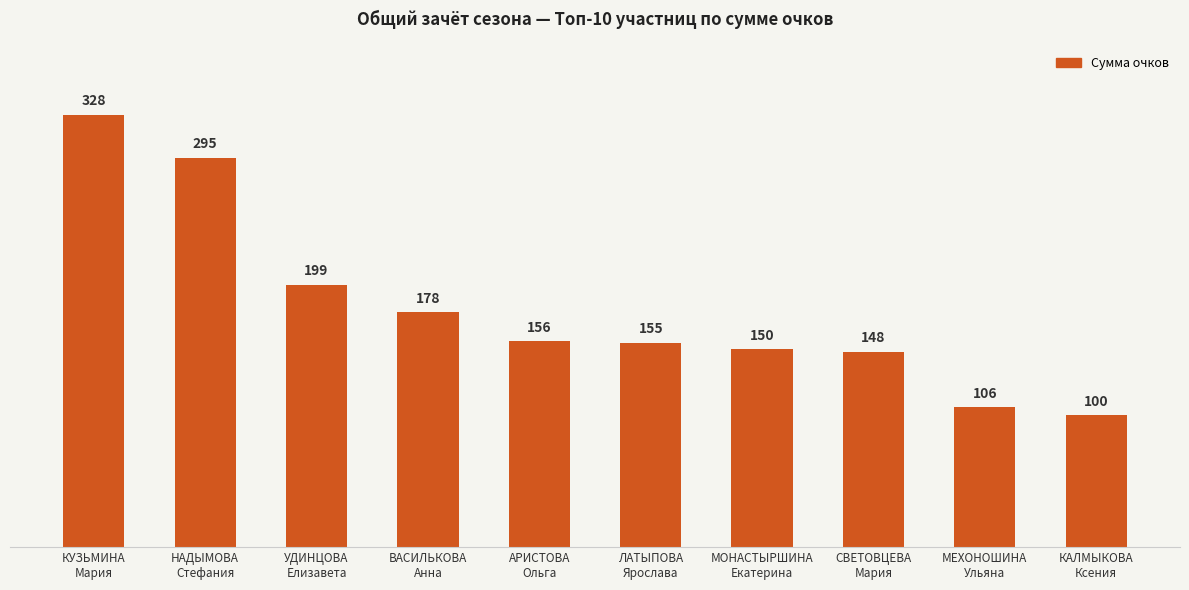

The chart shows a value of 328 at КУЗЬМИНА
Мария. True or false?

True